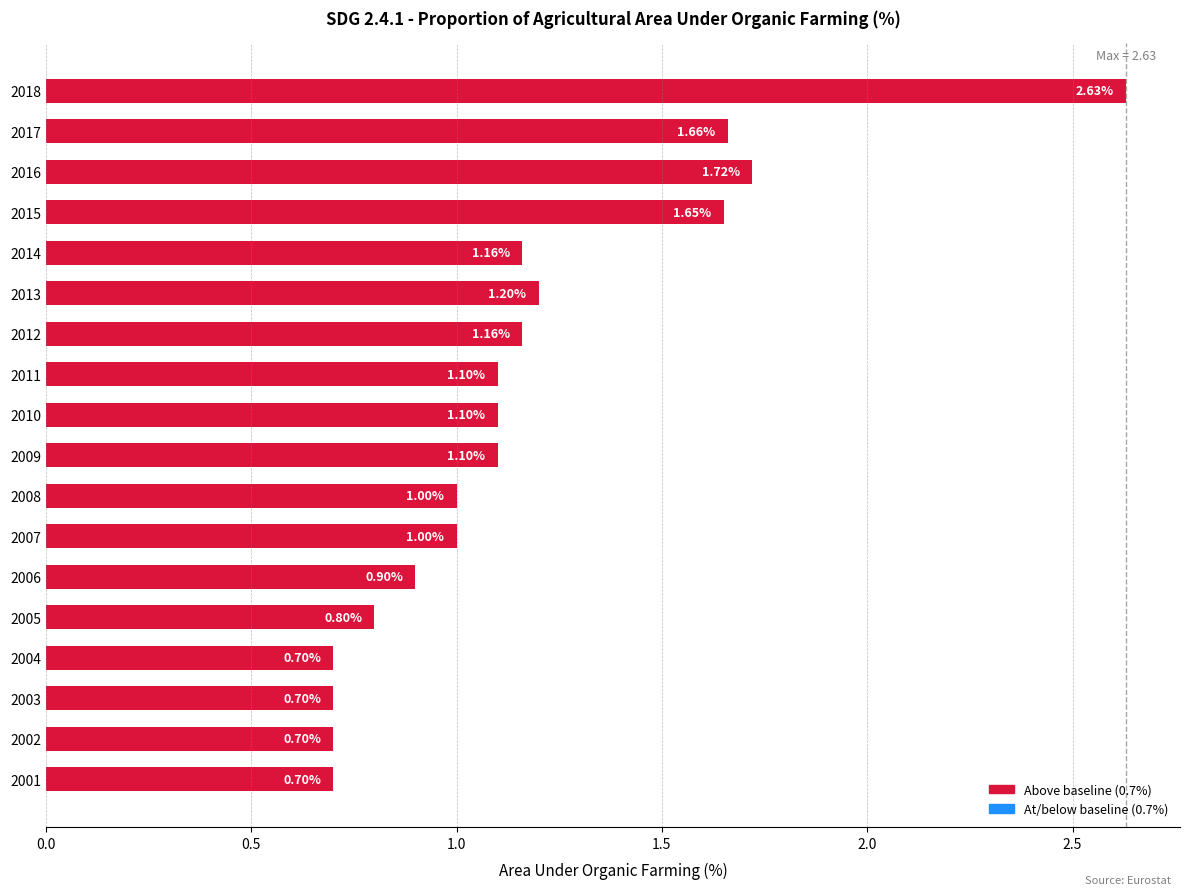

How many values are below 1?

6